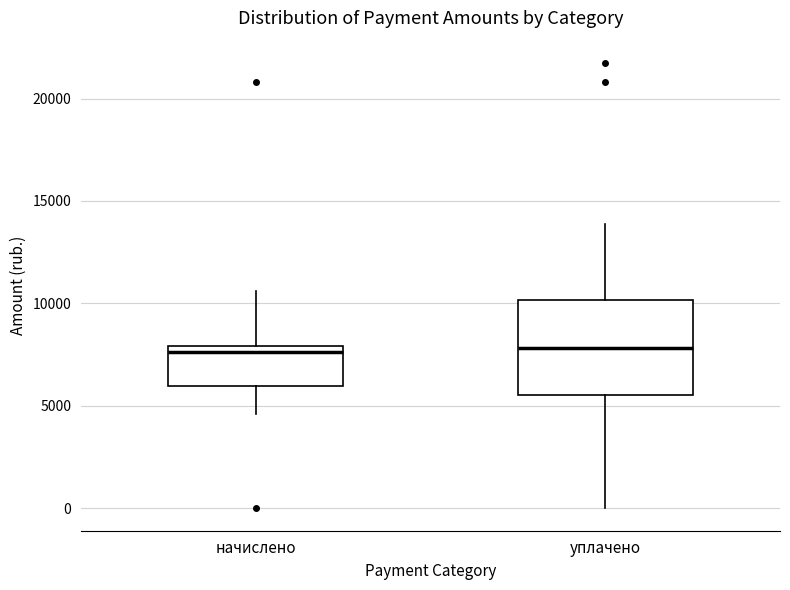

Comparing the boxes themselves (not the whiskers), which one is the tallest?

уплачено